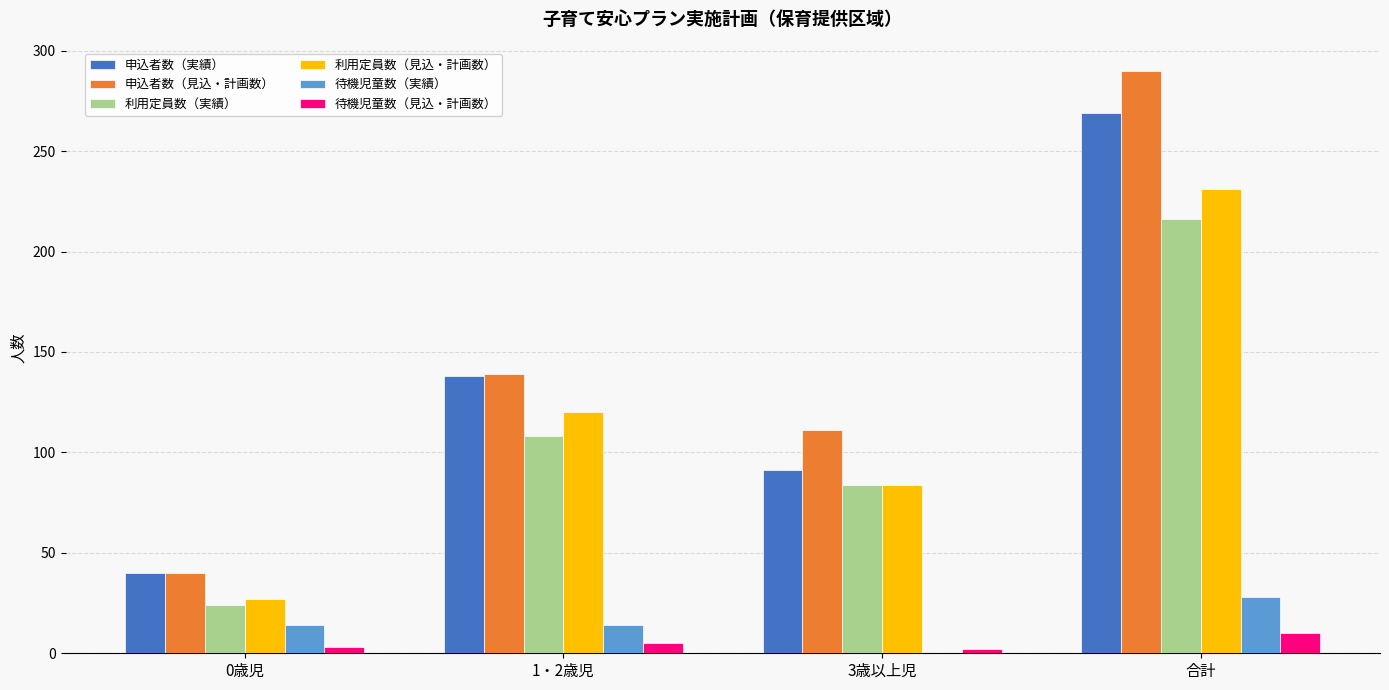

What is the greatest value displayed?

290